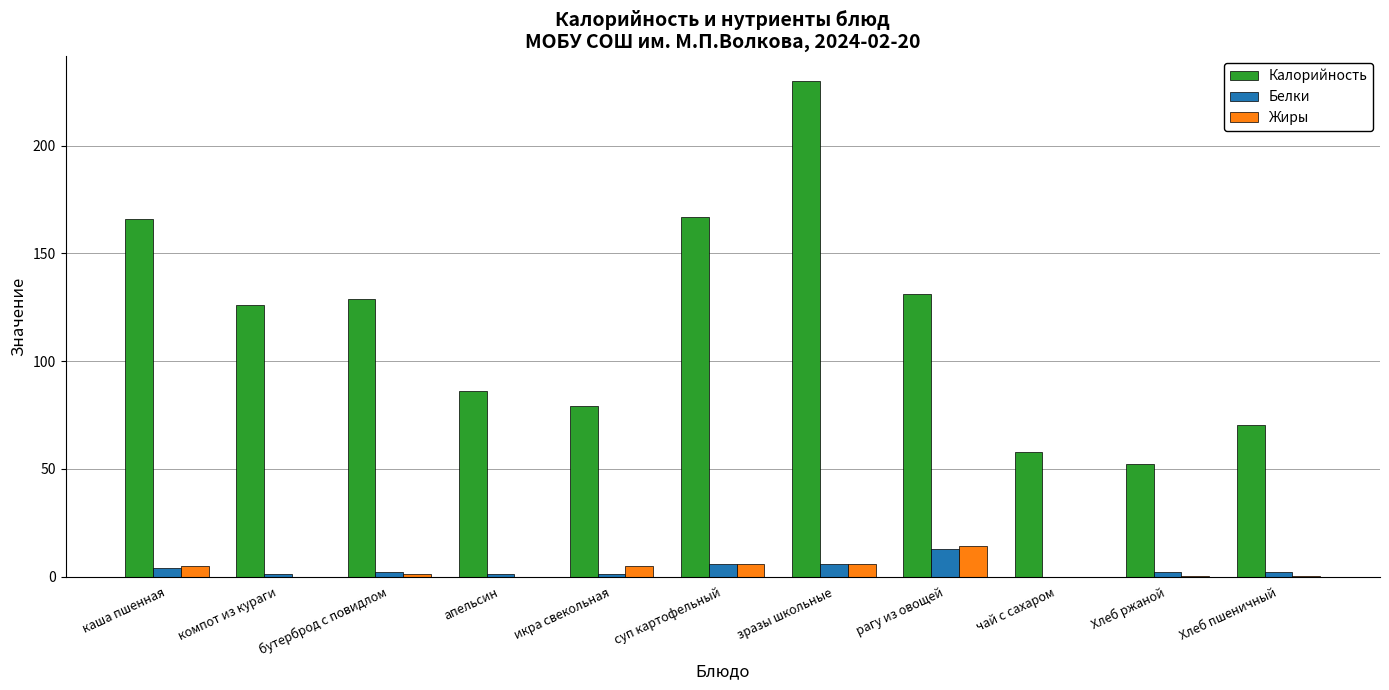

At which label does Жиры reach its peak?

рагу из овощей